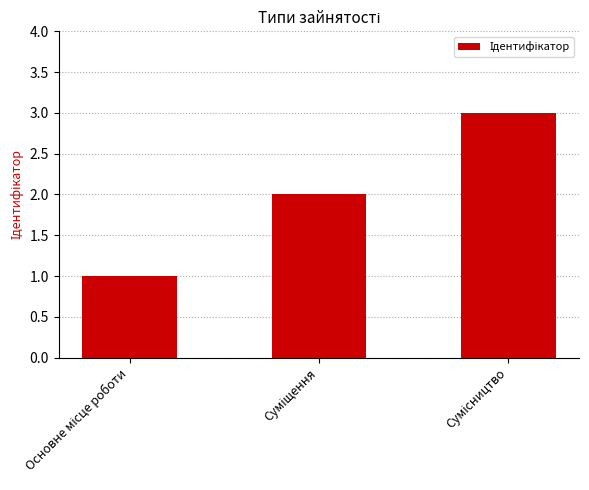

What is the sum of all values?

6